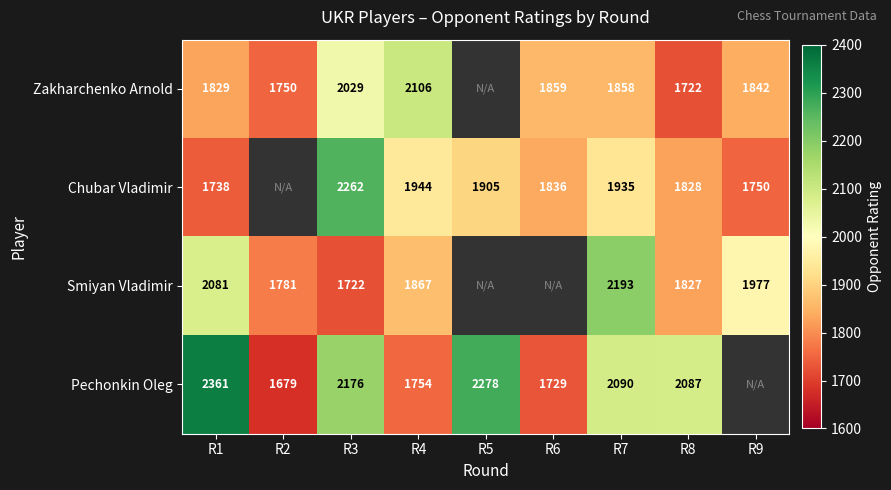

What is the spread (max minus min) of values at R1?

623